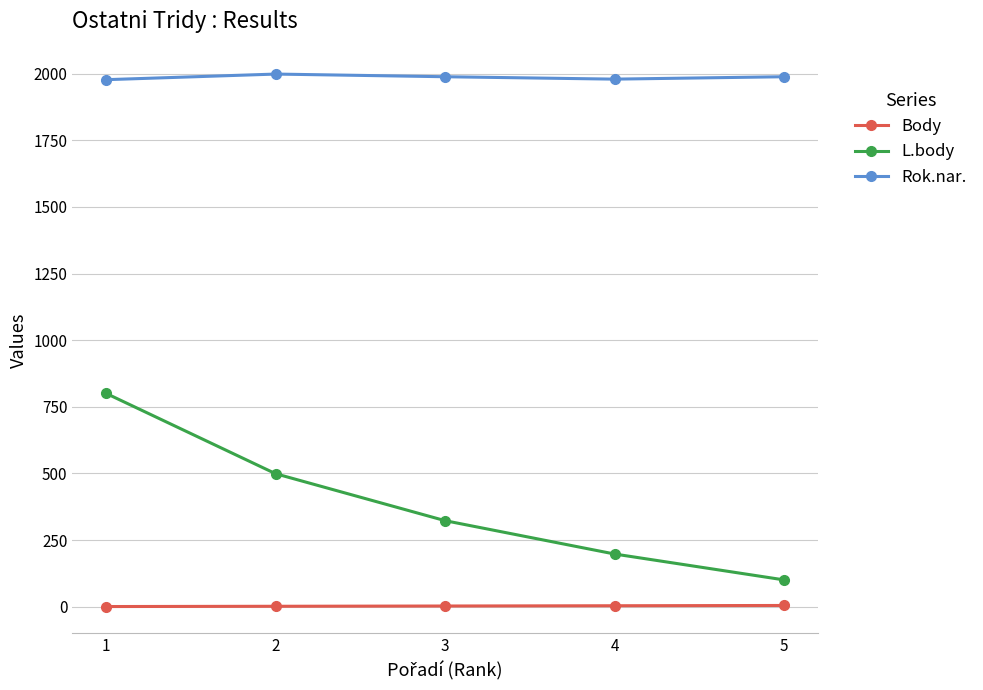

True or false: Rok.nar. and L.body intersect in this chart.

False